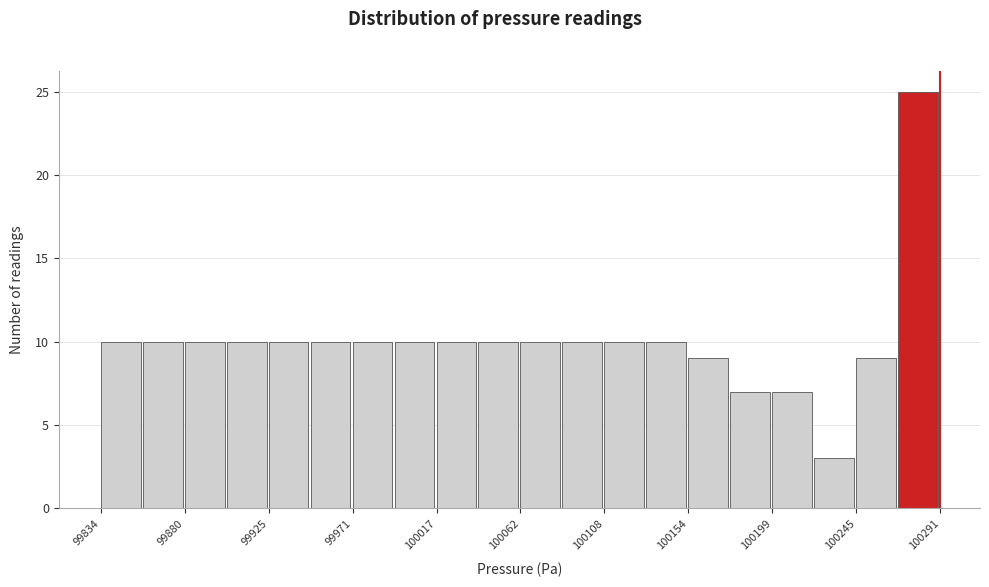

Reading left to right, transcribe this chart: for each bar, give the range it covers on the x-axis and its height. Neither the bar edges nor the heights are printed on the chart, so give them approximately, as read against the axes.

99835 to 99855: 10
99855 to 99880: 10
99880 to 99905: 10
99905 to 99925: 10
99925 to 99950: 10
99950 to 99970: 10
99970 to 99995: 10
99995 to 100015: 10
100015 to 100040: 10
100040 to 100065: 10
100065 to 100085: 10
100085 to 100110: 10
100110 to 100130: 10
100130 to 100155: 10
100155 to 100175: 9
100175 to 100200: 7
100200 to 100225: 7
100225 to 100245: 3
100245 to 100270: 9
100270 to 100290: 25